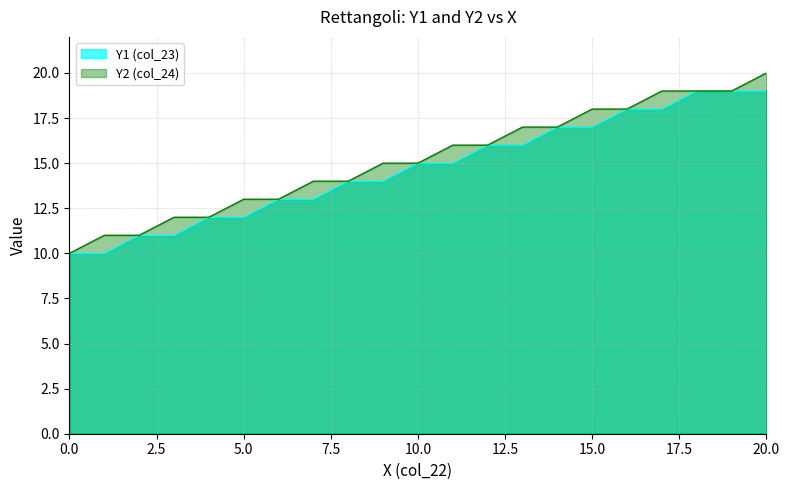

What is the value of the Y2 (col_24) point at the 10th from the left?

15